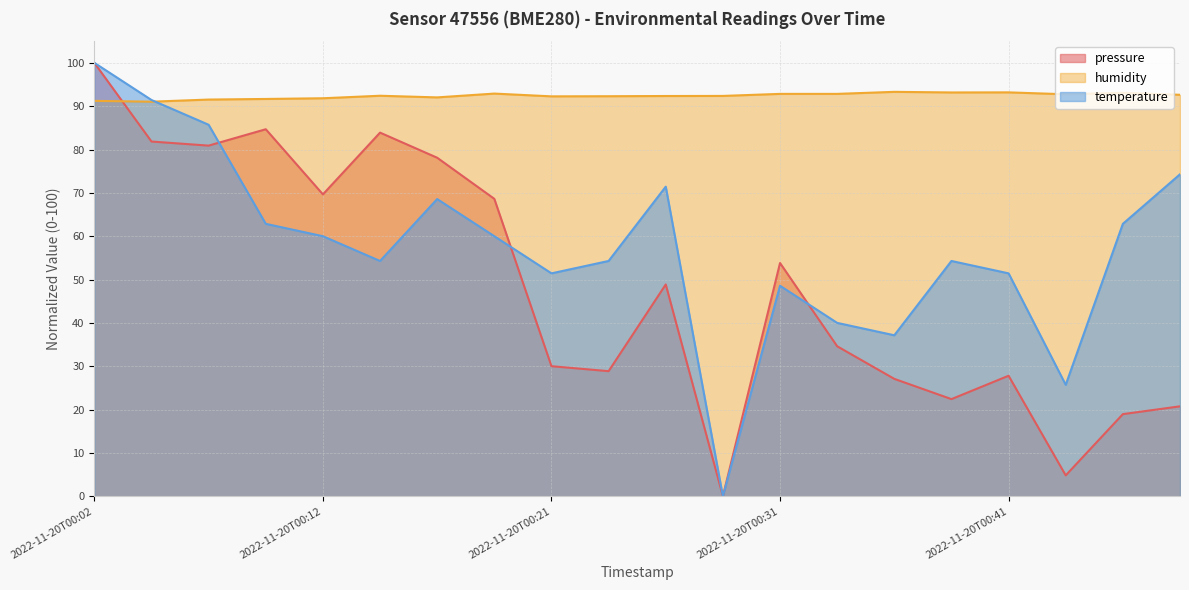

What is the sum of the temperature values at 2022-11-20T00:36 and 2022-11-20T00:02?

137.1